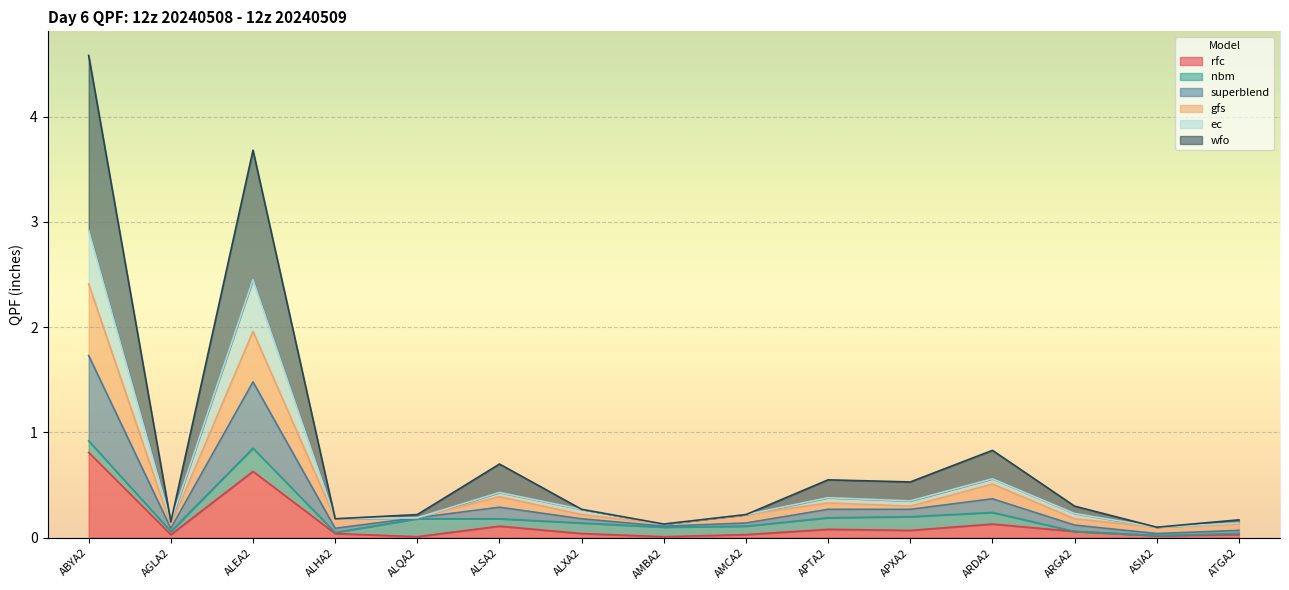

In ec, how many points are higher than both neighbors (excluding endpoints)?

4